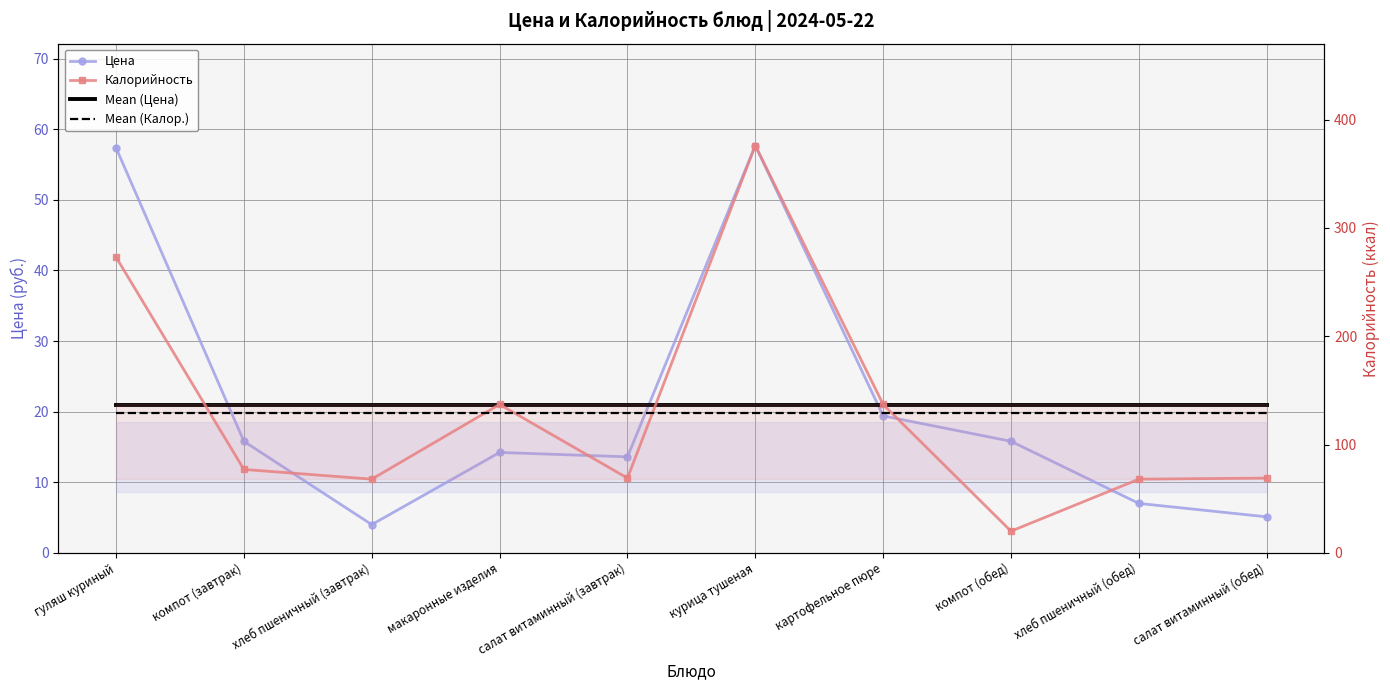

The Цена series shows 2.7 at салат витаминный (обед). True or false?

False